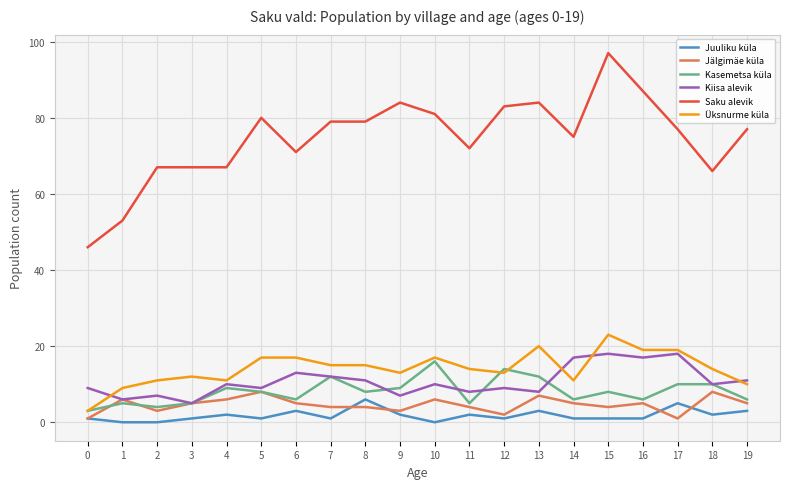

What are all the series names shown in the legend?

Juuliku küla, Jälgimäe küla, Kasemetsa küla, Kiisa alevik, Saku alevik, Üksnurme küla